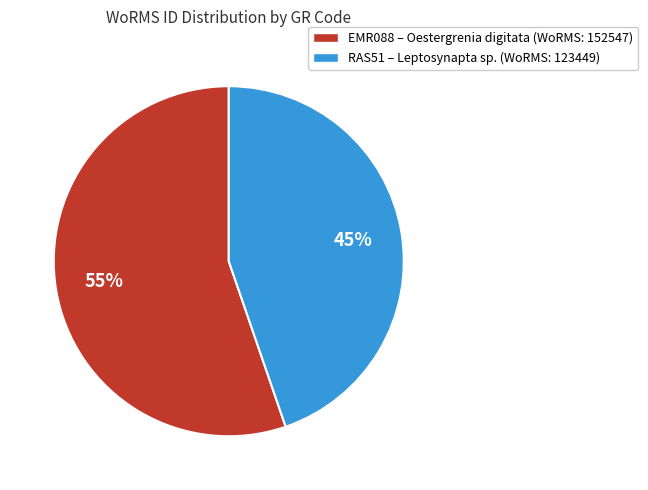

To the nearest percent, what is the average slice percentage?

50%